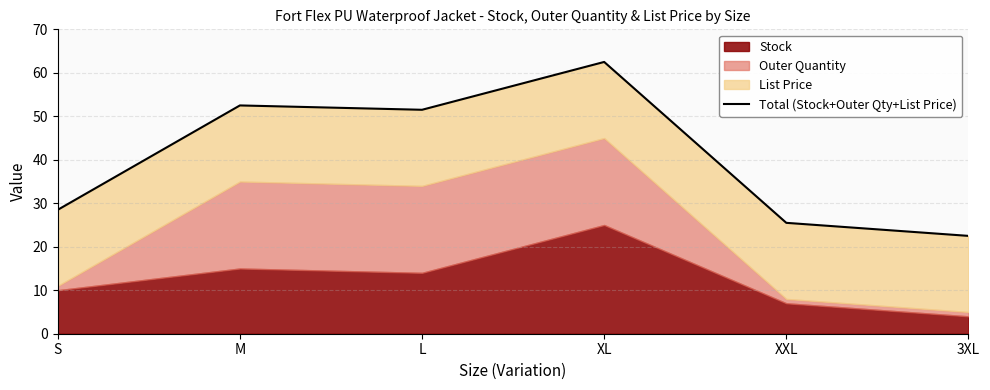

List the labels in order of value, smallest first.

3XL, XXL, S, L, M, XL